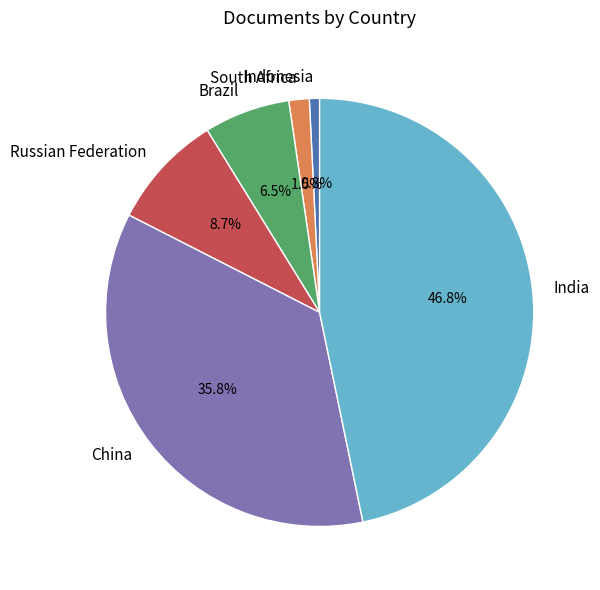

What is the ratio of the value at China to the value at India?

0.8